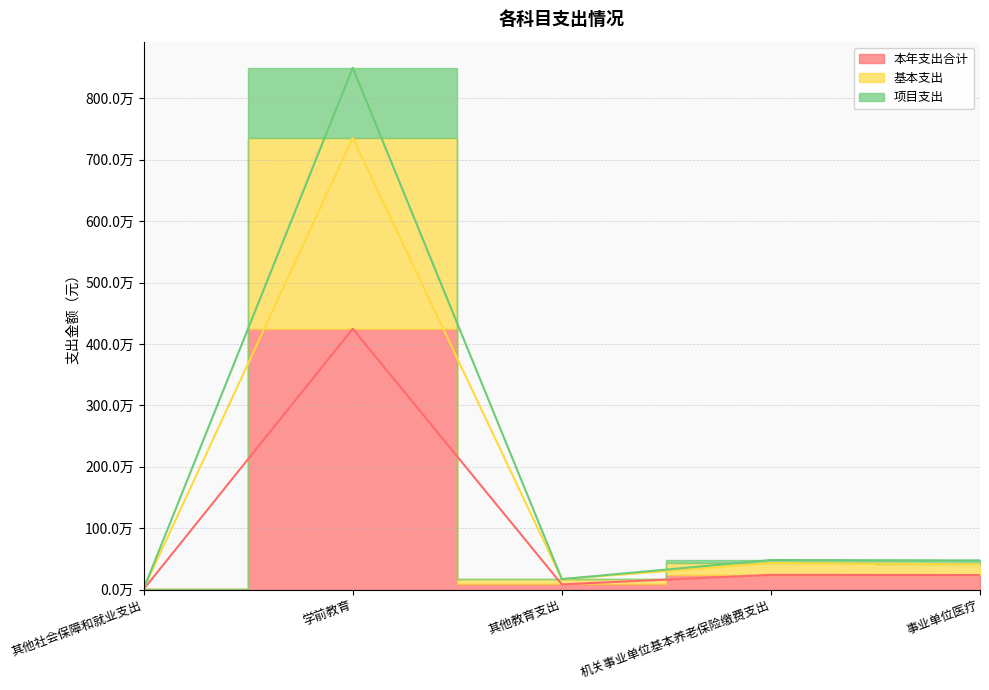

Where does the 本年支出合计 series first go above 237661?

学前教育